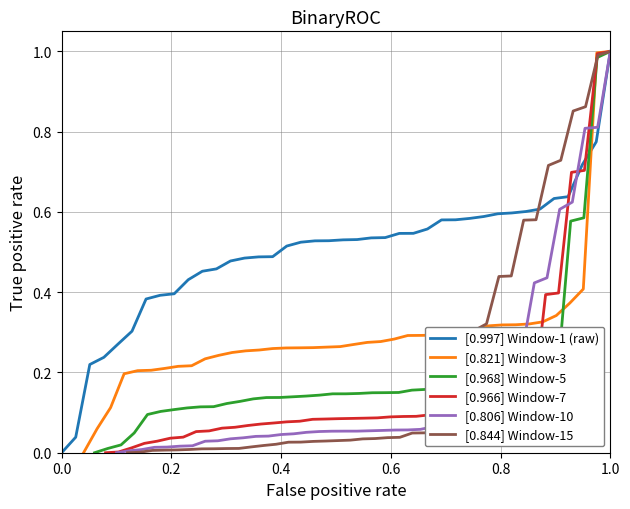

How many values in the [0.968] Window-5 series exceed 0?

39